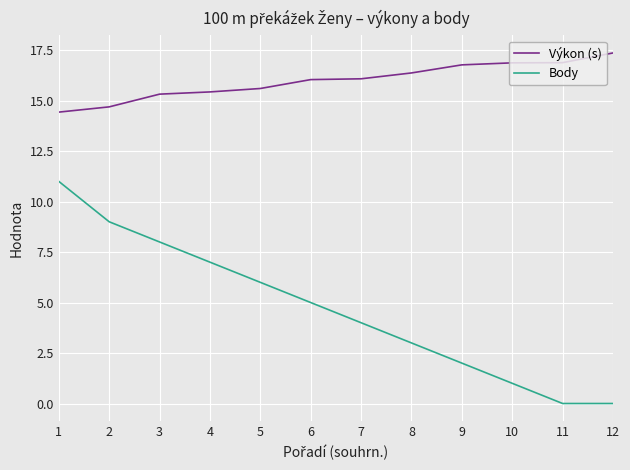

What is the minimum value for Výkon (s)?

14.4